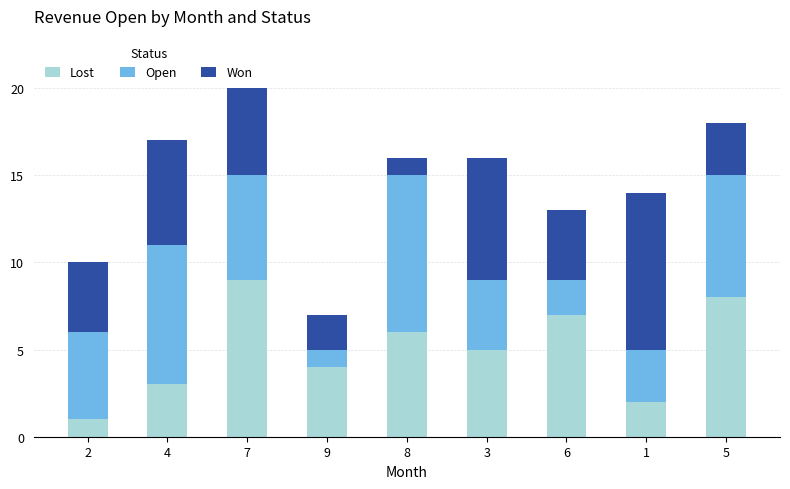

At which category is the sum across all series the highest?

7